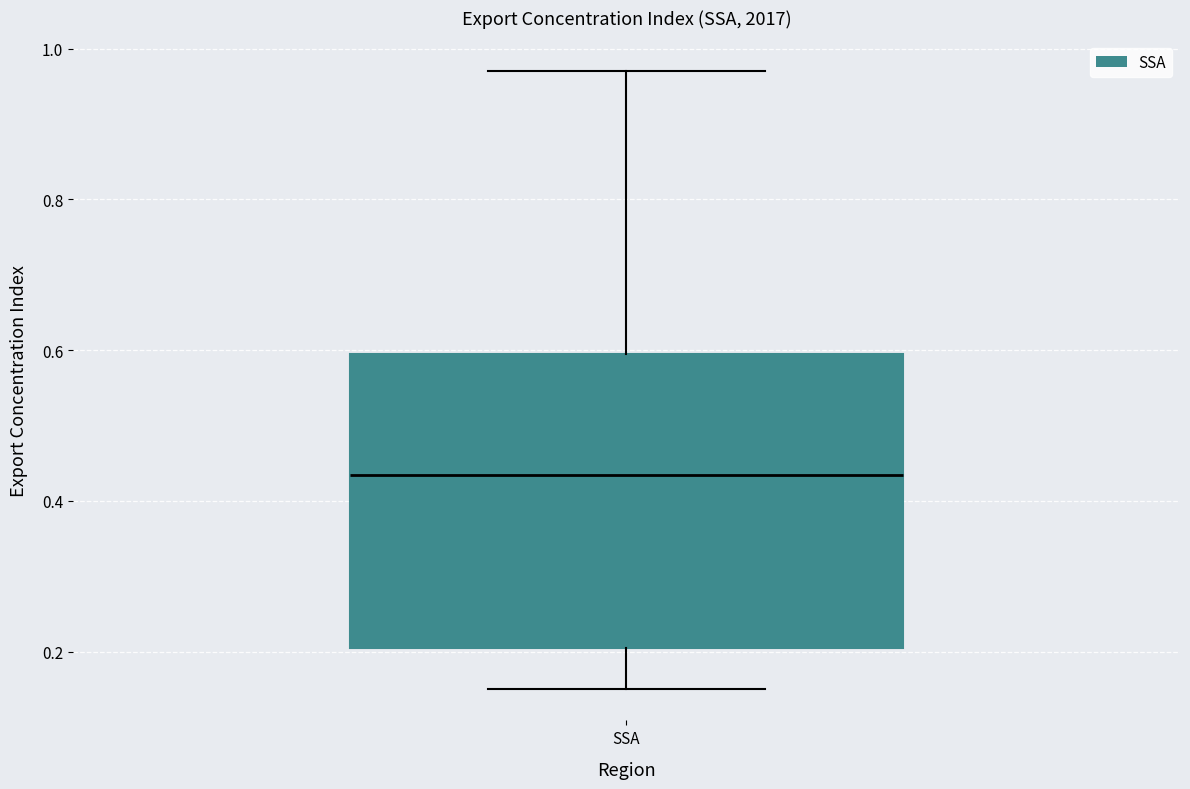

Where is the upper edge of the box for SSA on the y-axis? The values are not printed on the chart, so give them approximately, as read against the axis.

0.60